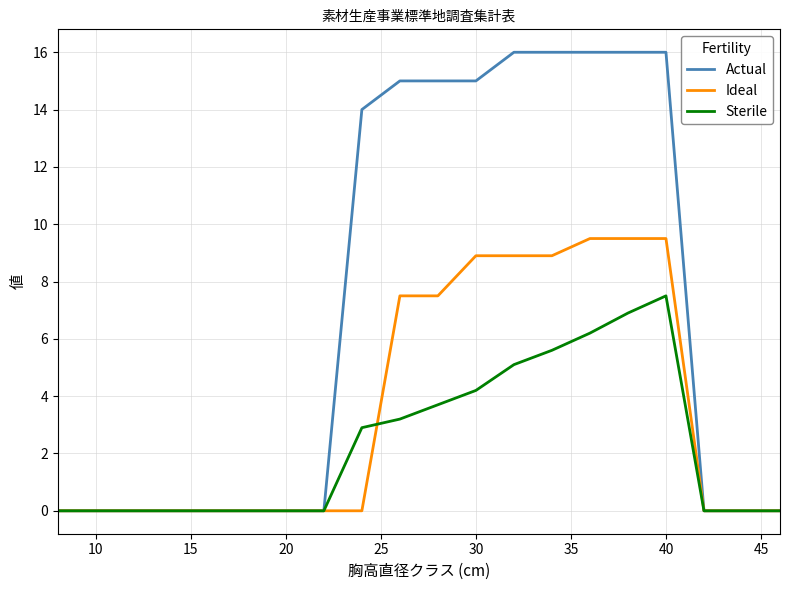

Which series has the largest total across all categories?

Actual